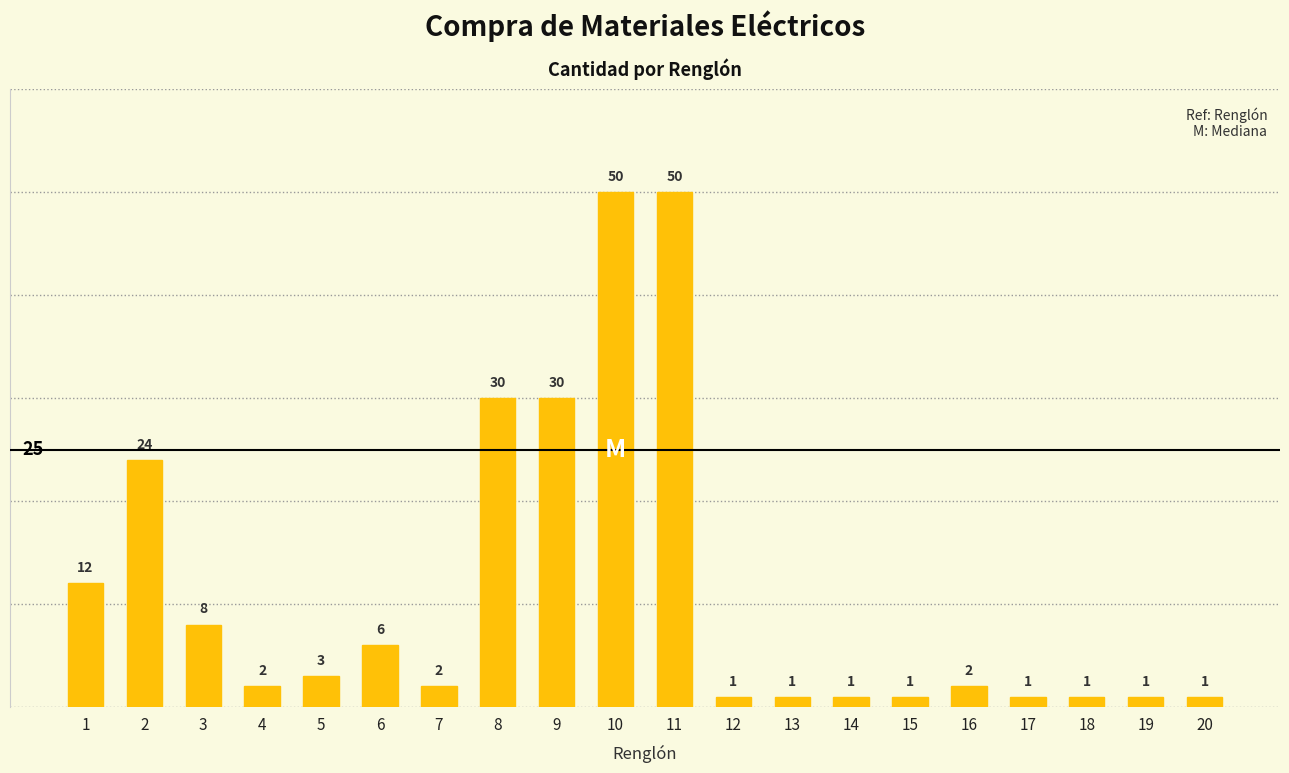

What is the sum of the values at 14 and 8?

31